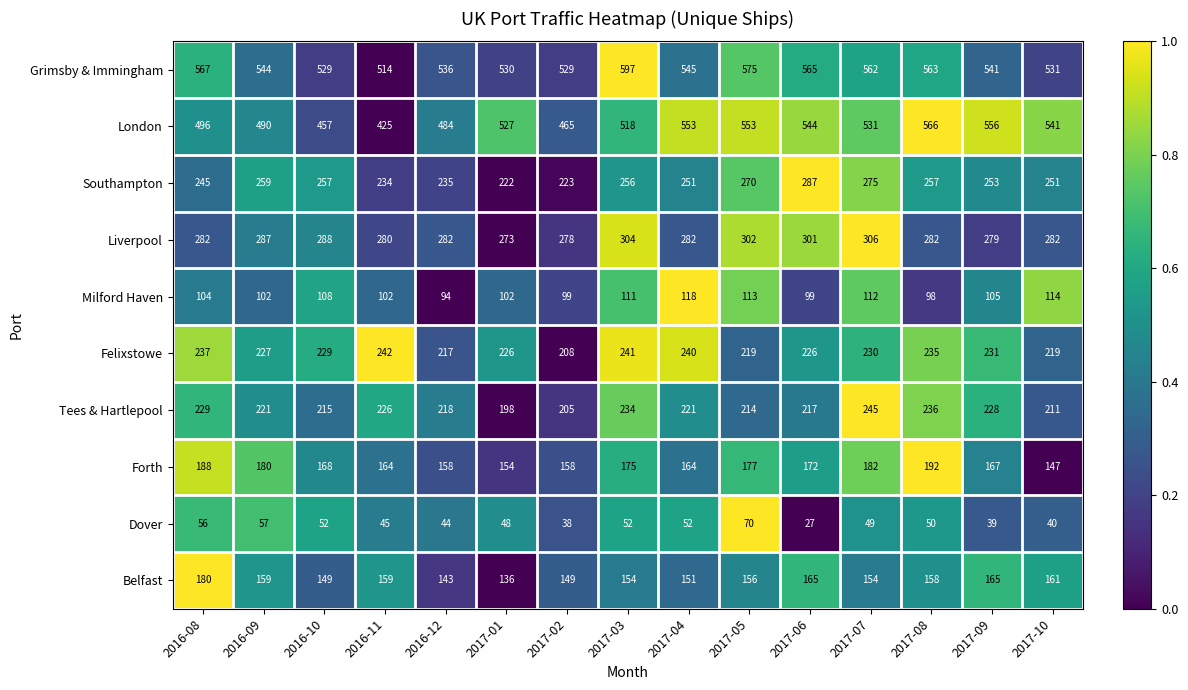

What is the difference between the second highest and second lowest values in the Southampton series?

52